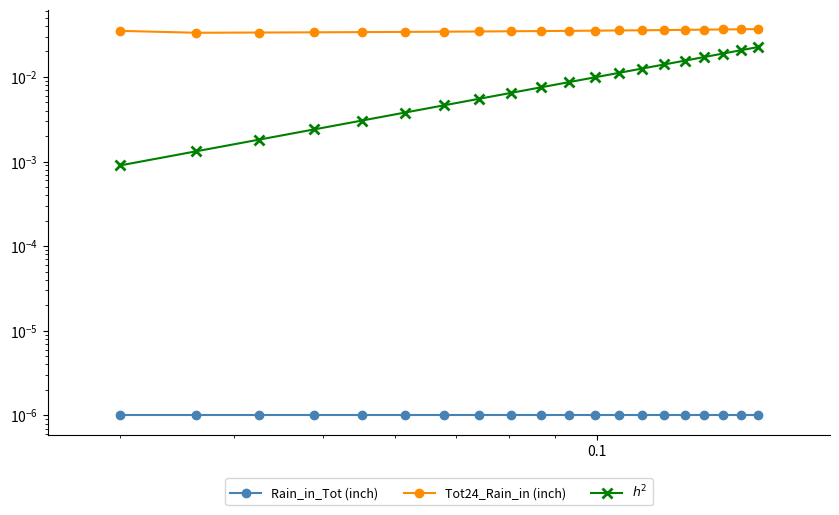

Does the chart have visible grid lines?

No